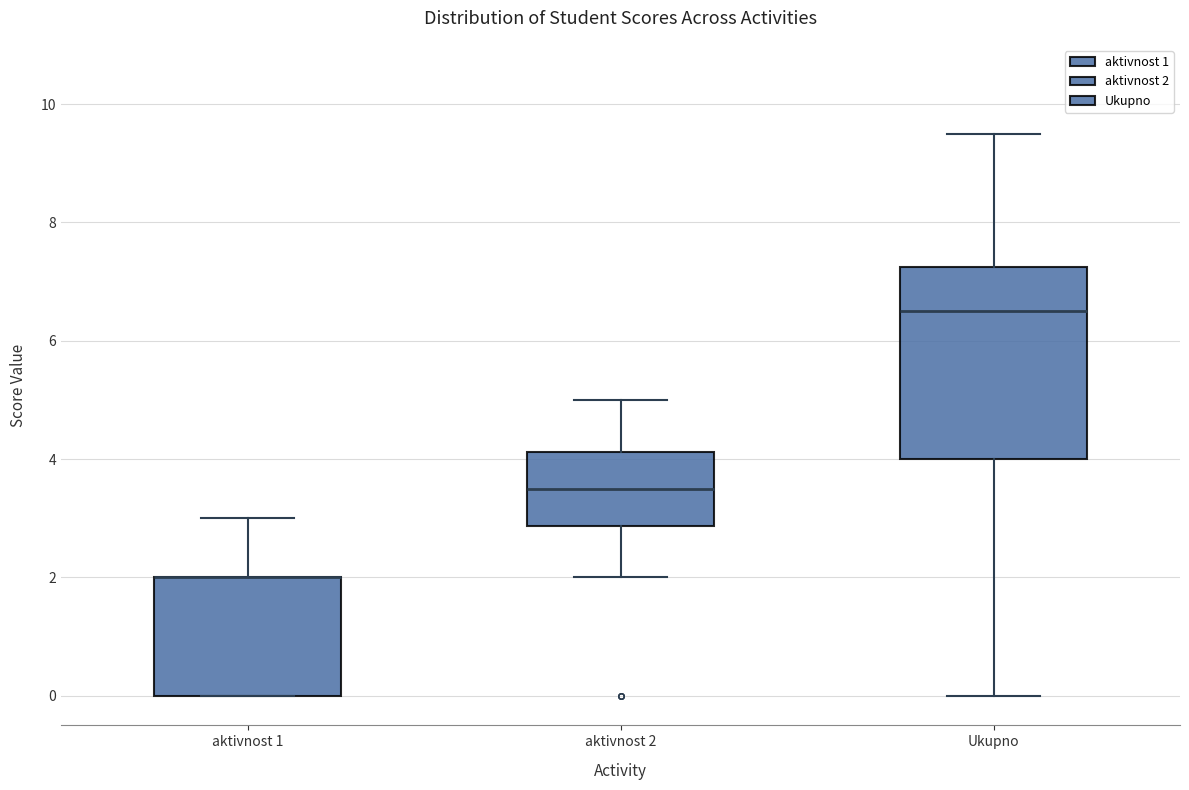

Which box is the tallest, from its lower edge to its upper edge?

Ukupno